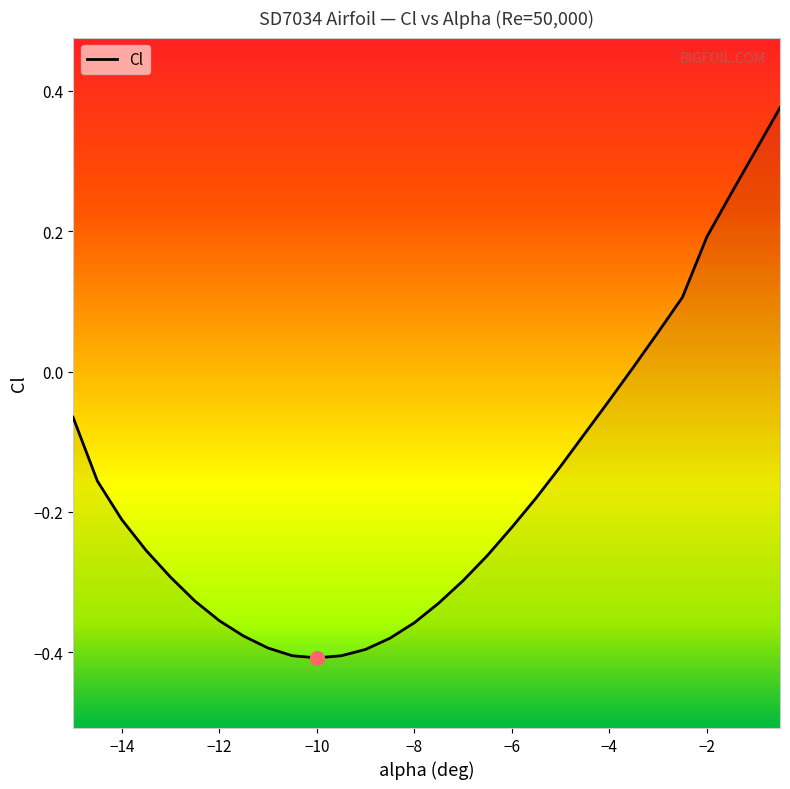

Reading left to right, extract all data points from this chart.

-15=-0.1	-14.5=-0.2	-14=-0.2	-13.5=-0.3	-13=-0.3	-12.5=-0.3	-12=-0.4	-11.5=-0.4	-11=-0.4	-10.5=-0.4	-10=-0.4	-9.5=-0.4	-9=-0.4	-8.5=-0.4	-8=-0.4	-7.5=-0.3	-7=-0.3	-6.5=-0.3	-6=-0.2	-5.5=-0.2	-5=-0.1	-4.5=-0.1	-4=-0.0	-3.5=0.0	-3=0.1	-2.5=0.1	-2=0.2	-1.5=0.3	-1=0.3	-0.5=0.4